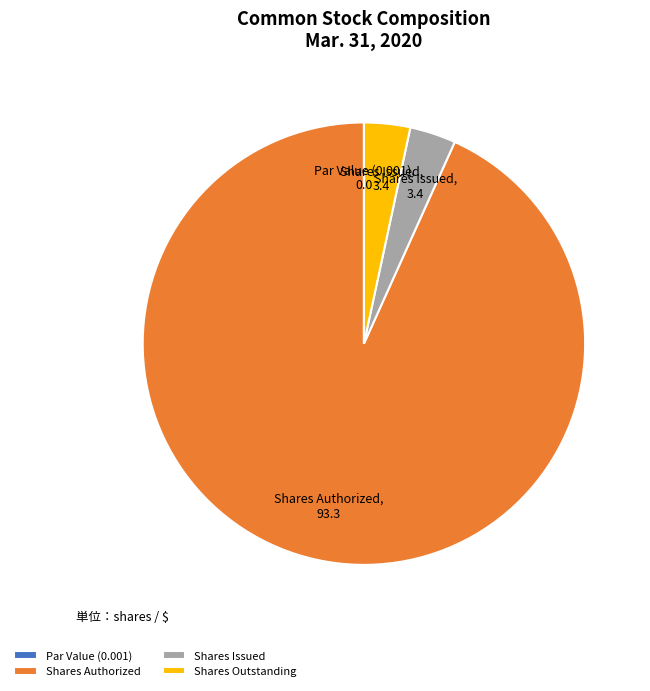

Is it true that Shares Issued is 3% of the pie?

True